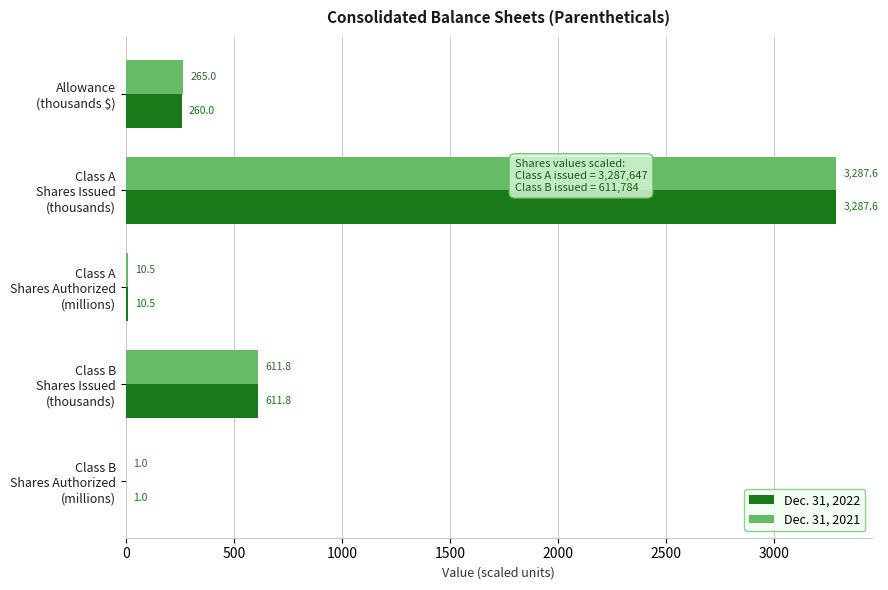

How many data points does each series have?

5